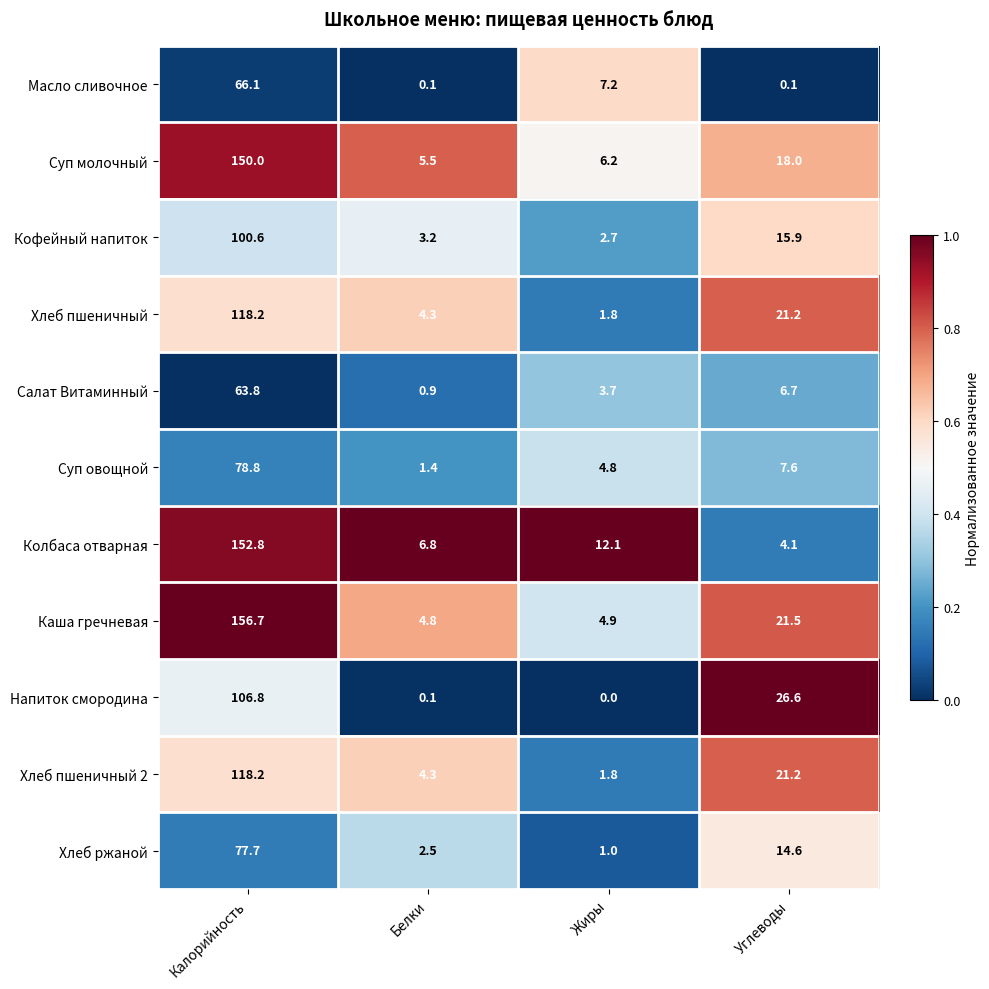

How many series are shown in this chart?

11